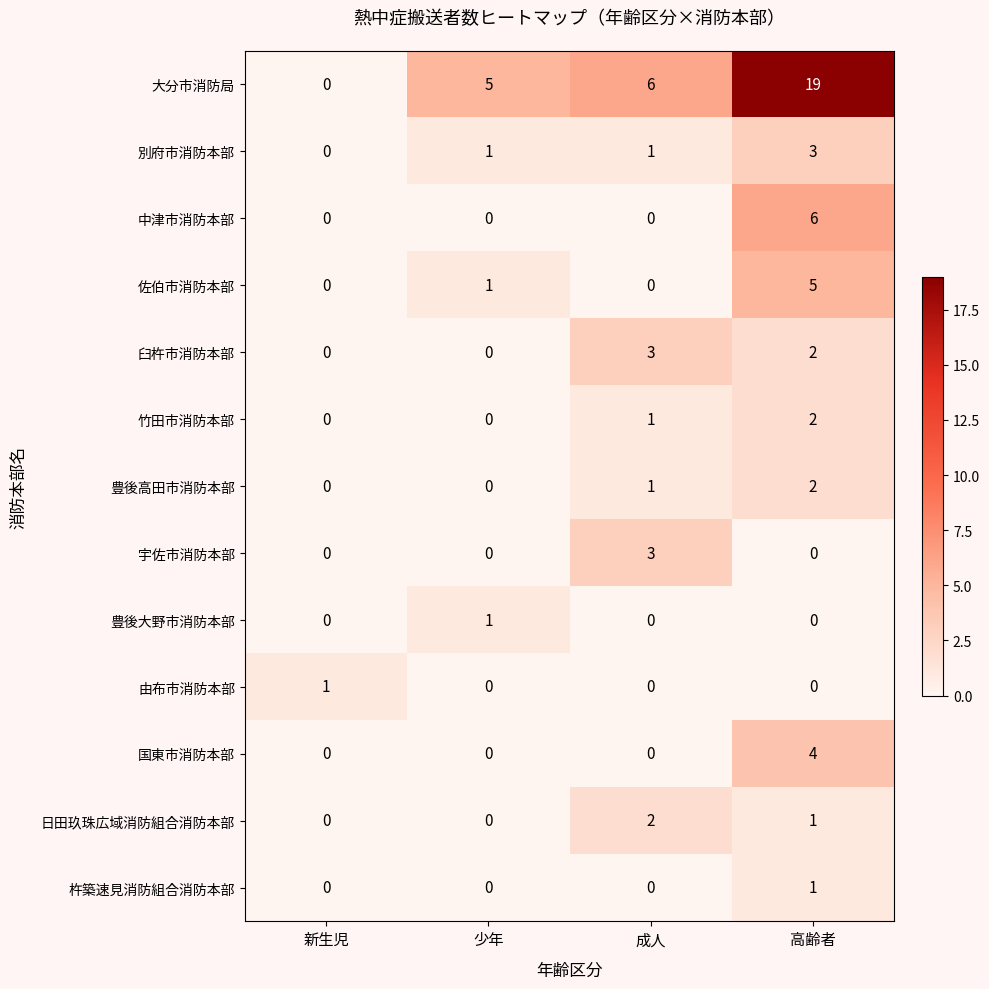

How many data points does each series have?

4